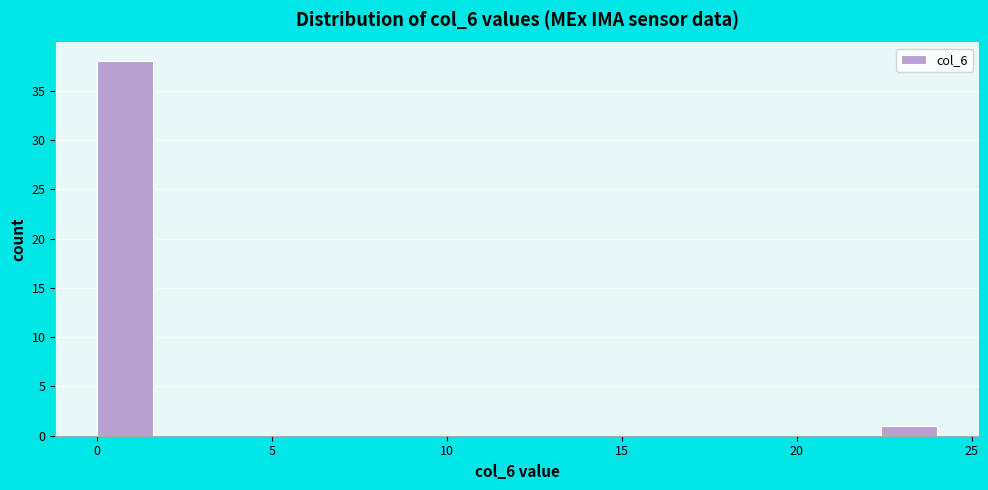

Read against the x-axis, roughly where is the centre of the tallest bar?

1.0